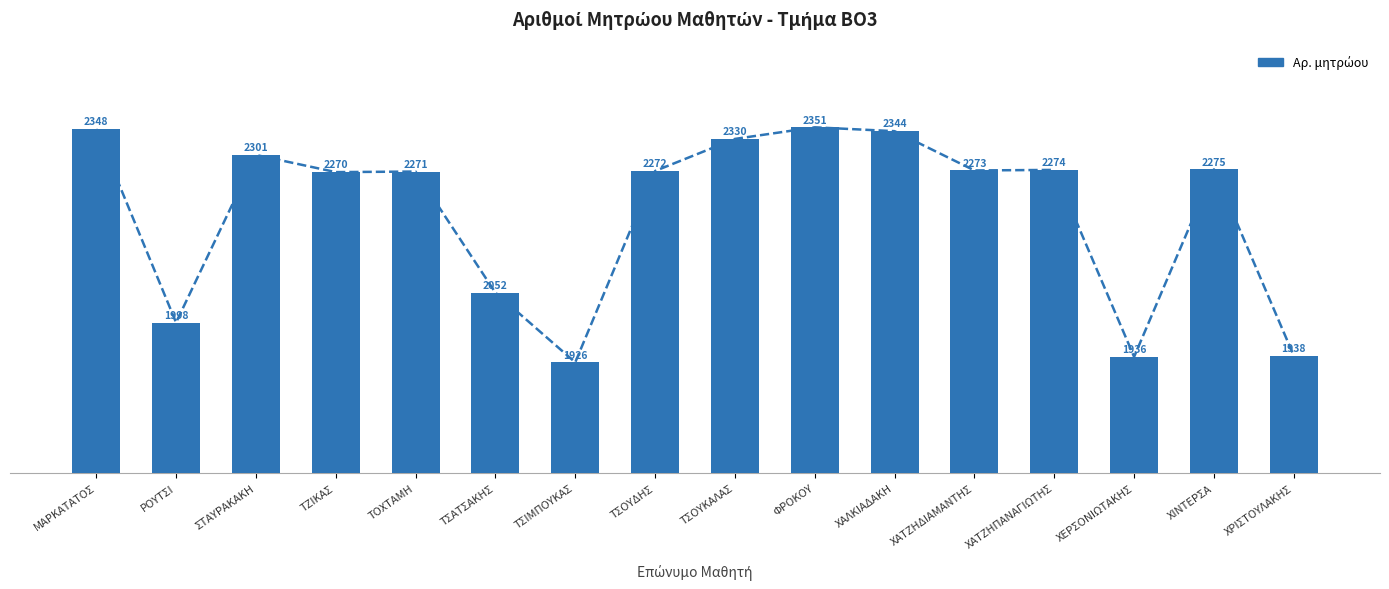

What is the maximum value shown in the chart?

2351